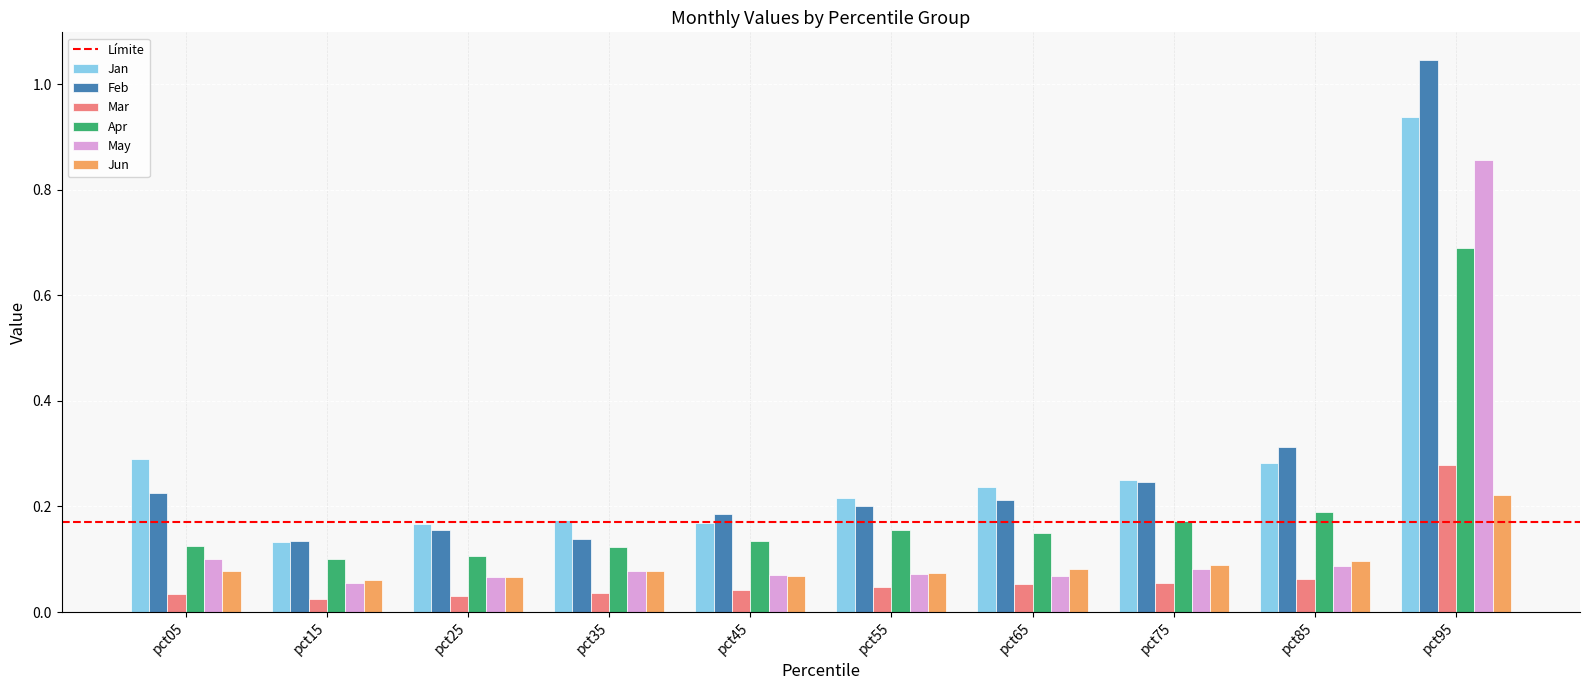

True or false: Apr has a value of 0.2 at pct25.

False